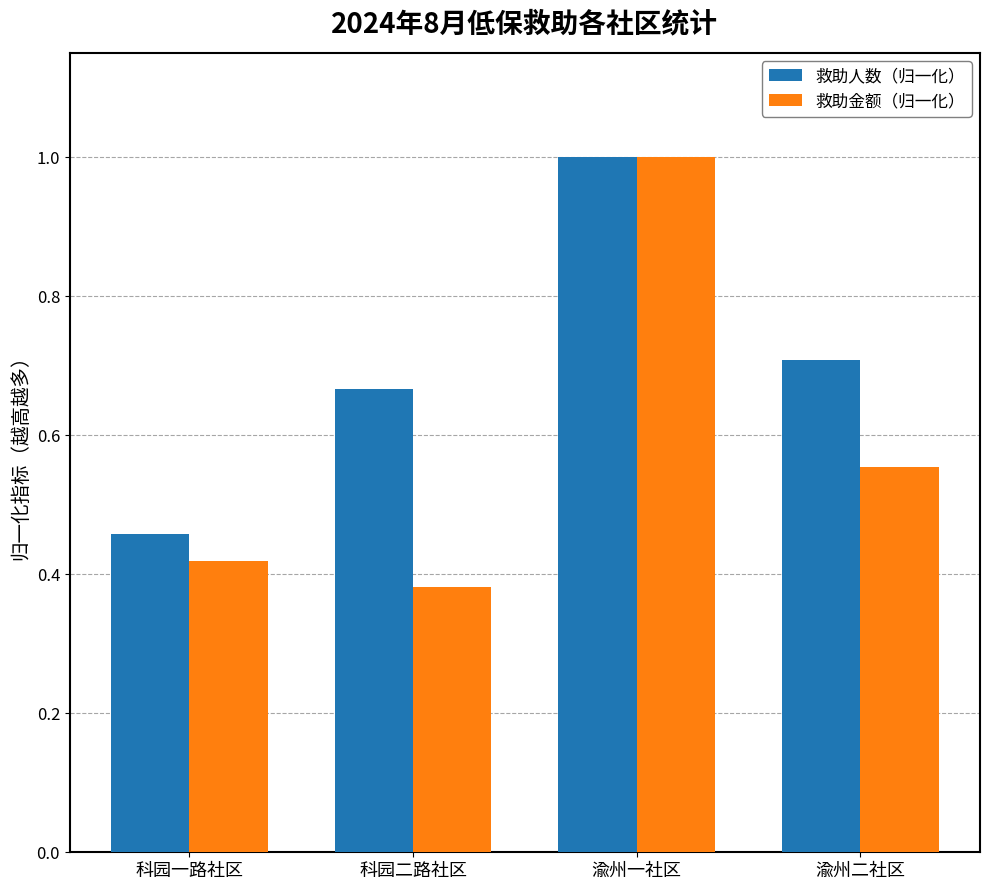

Rank the series by their average value, from lowest to highest.

救助金额（归一化）, 救助人数（归一化）